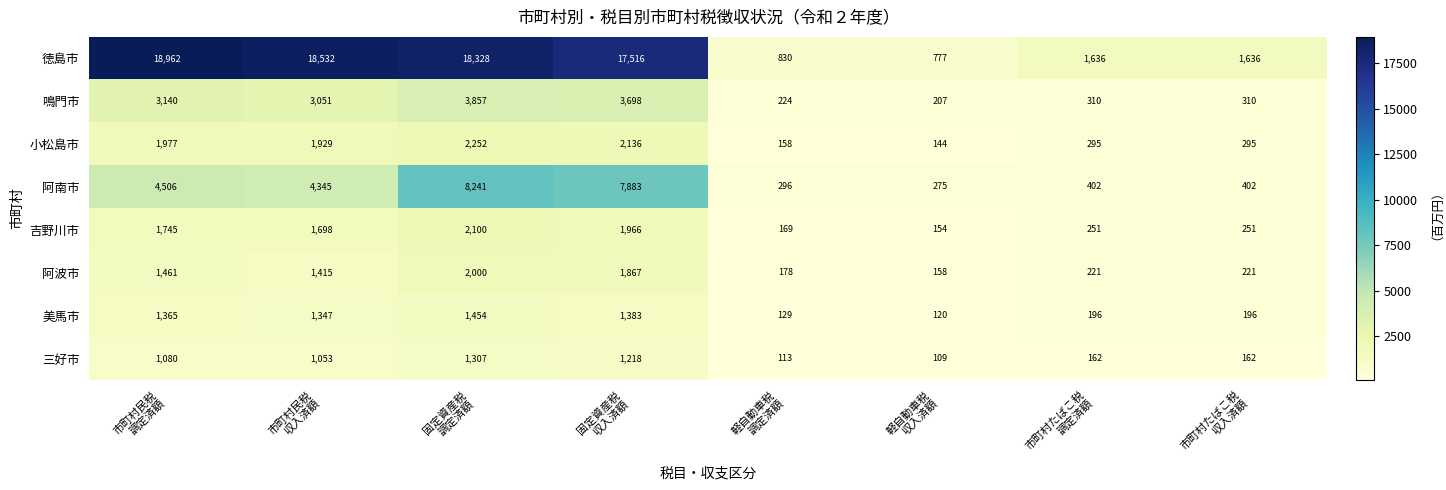

Which series changed the most between 市町村民税
収入済額 and 軽自動車税
調定済額?

徳島市